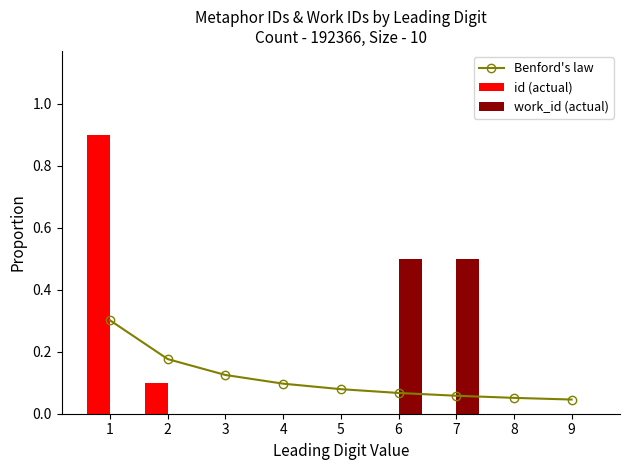

Between 5 and 7, which series saw the biggest shift?

work_id (actual)